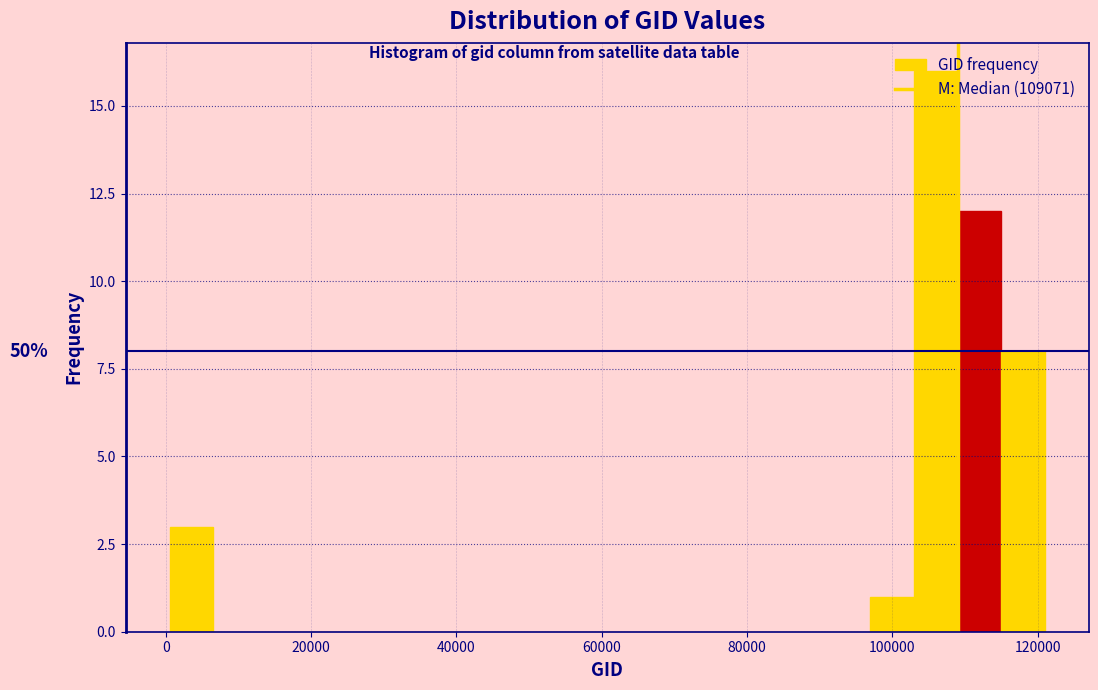

Read against the x-axis, roughly where is the centre of the tallest bar?

106000